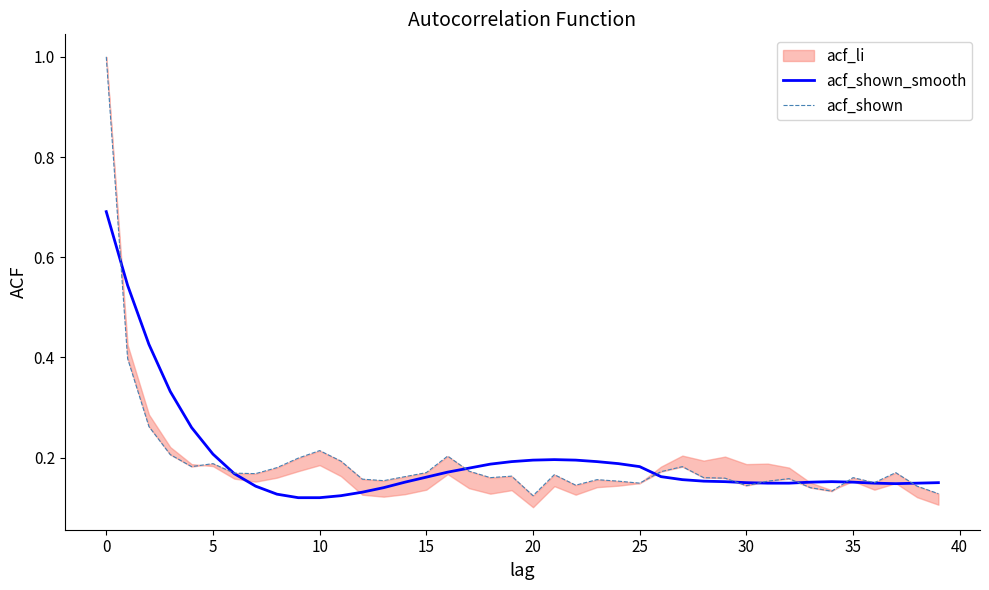

What is the sum of the acf_shown values at 17 and 11?

0.4